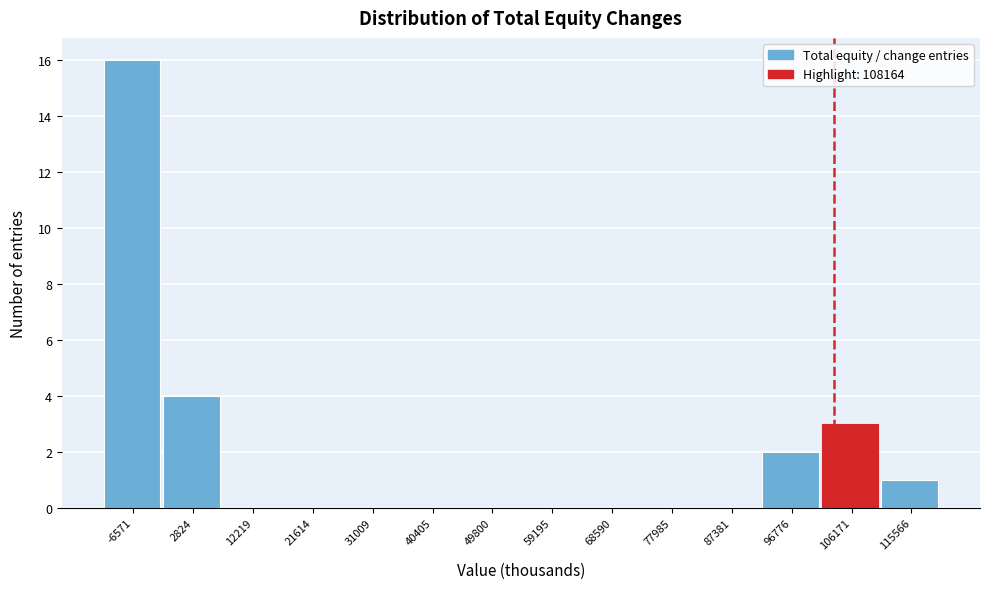

Reading right to left, list all the values displayed in this chart.

115566=1	106171=3	96776=2	87381=0	77985=0	68590=0	59195=0	49800=0	40405=0	31009=0	21614=0	12219=0	2824=4	-6571=16